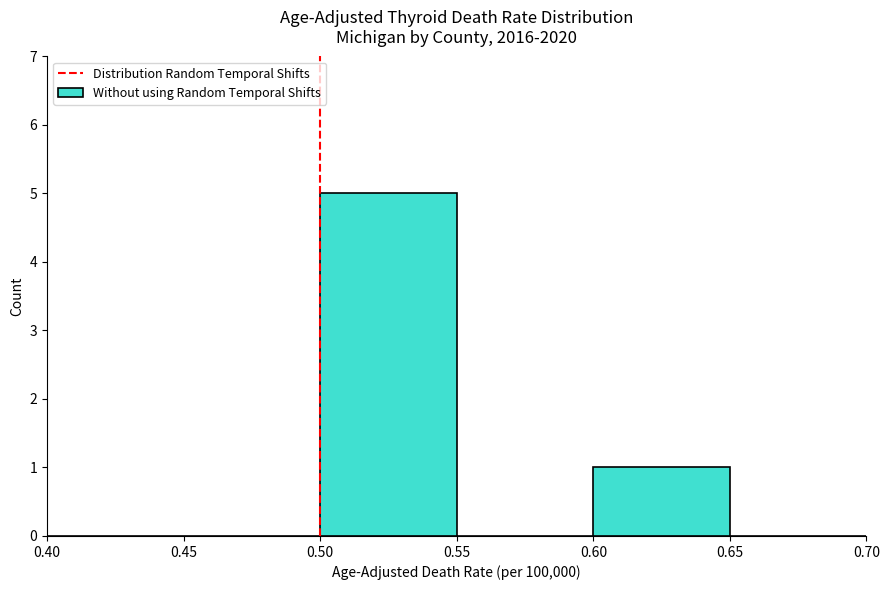

Which range on the x-axis has the tallest bar?

0.50 to 0.55